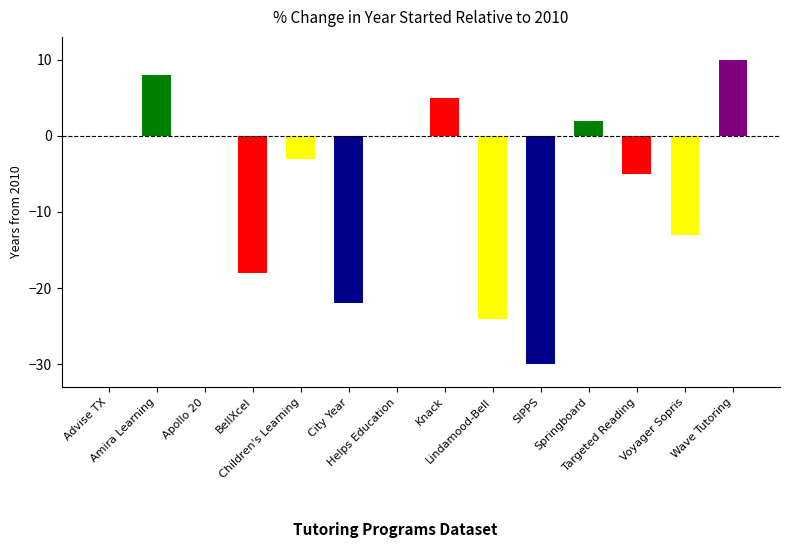

Between Apollo 20 and City Year, which is larger?

Apollo 20